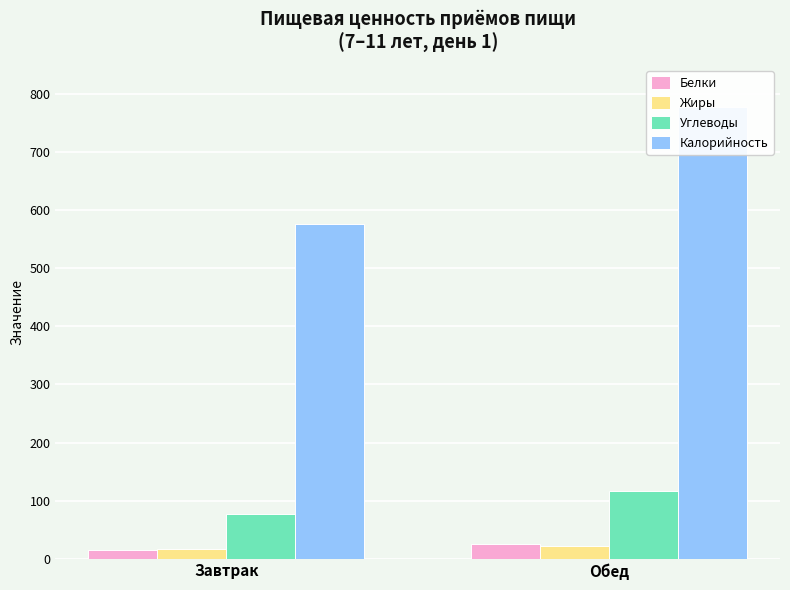

How many categories are shown in the chart?

2